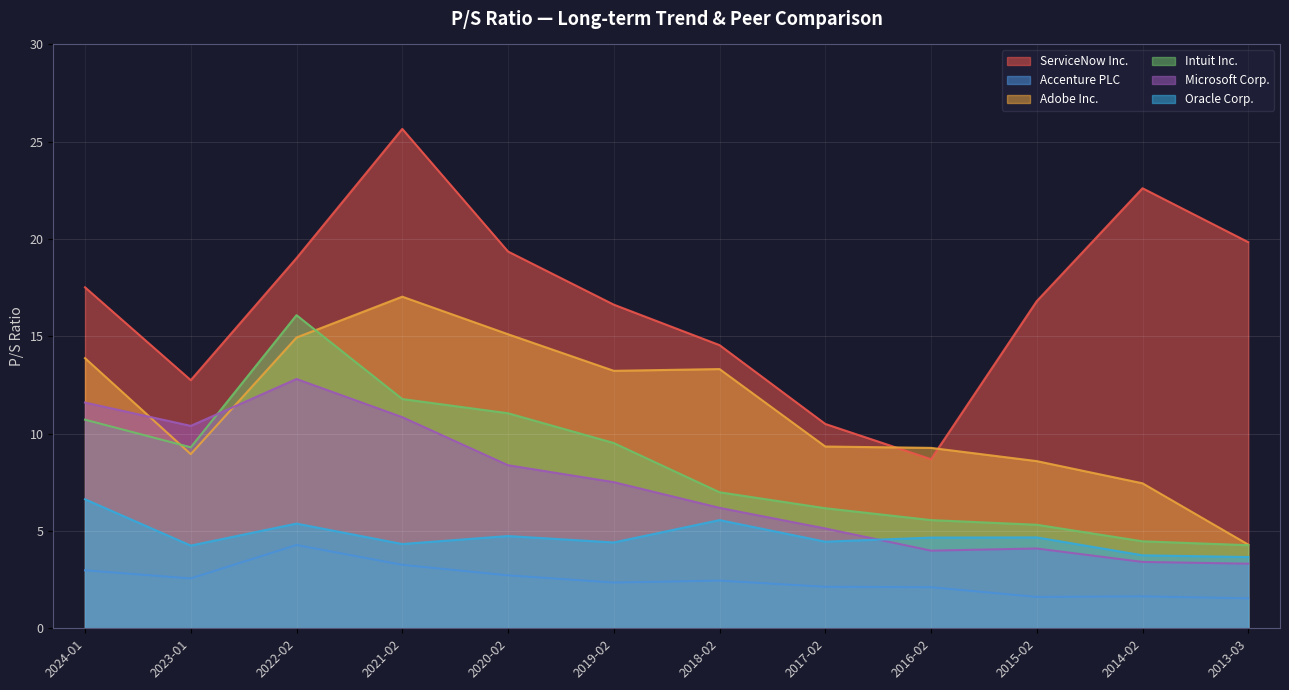

What is the total value across all series at 2021-02?

72.9